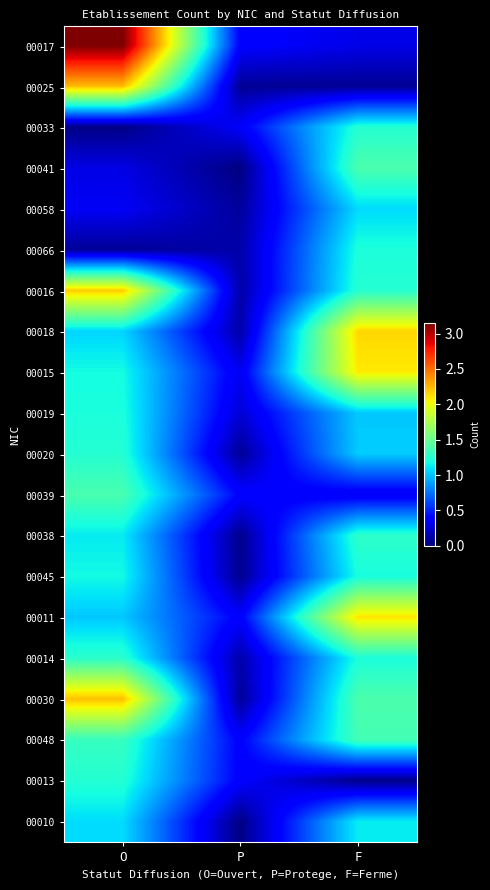

Reading right to left, list all the values displayed in this chart.

00017: F=0.3	P=0.4	O=3.1
00025: F=0.1	P=0.1	O=2.2
00033: F=1.2	P=0.3	O=0.0
00041: F=1.4	P=0.0	O=0.3
00058: F=1.1	P=0.1	O=0.3
00066: F=1.2	P=0.1	O=0.1
00016: F=1.2	P=0.1	O=2.2
00018: F=2.1	P=0.1	O=1.1
00015: F=2.1	P=0.3	O=1.2
00019: F=1.0	P=0.2	O=1.2
00020: F=1.0	P=0.1	O=1.2
00039: F=0.3	P=0.4	O=1.4
00038: F=1.3	P=0.0	O=1.1
00045: F=1.2	P=0.0	O=1.2
00011: F=2.1	P=0.4	O=1.0
00014: F=1.2	P=0.1	O=1.3
00030: F=1.4	P=0.1	O=2.2
00048: F=1.4	P=0.4	O=1.3
00013: F=0.0	P=0.4	O=1.2
00010: F=1.1	P=0.0	O=1.1